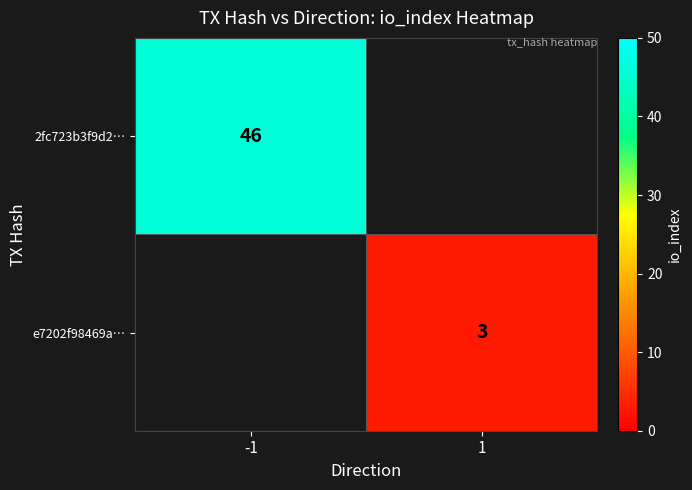

The value of 2fc723b3f9d2… at -1 is 71. True or false?

False